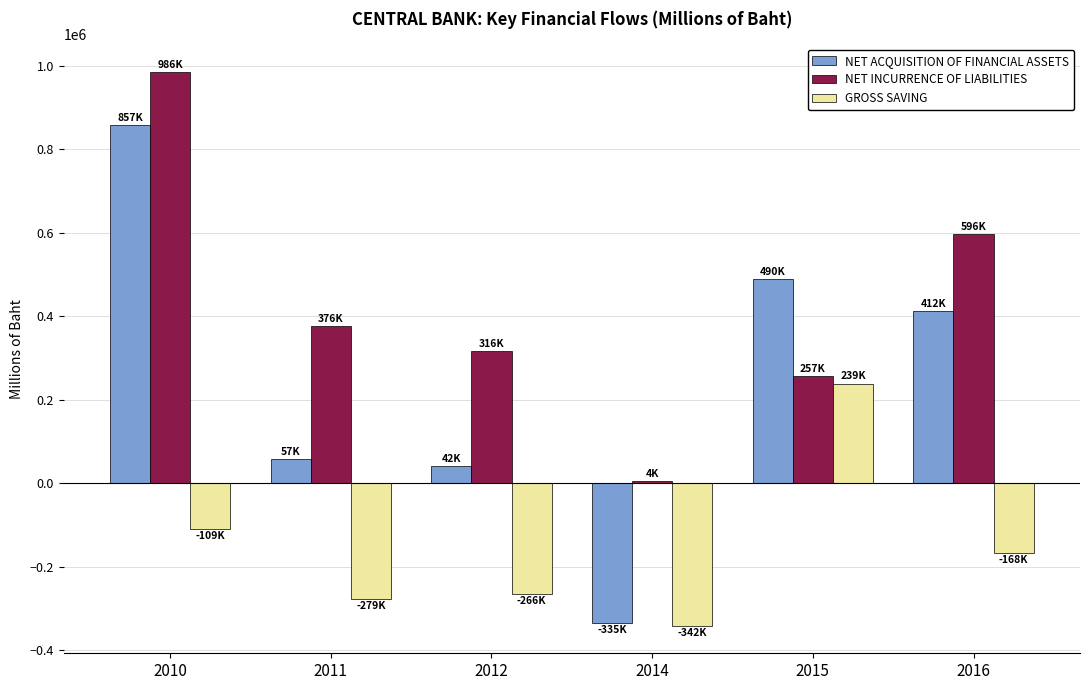

What is the average value of the NET INCURRENCE OF LIABILITIES series?

422640